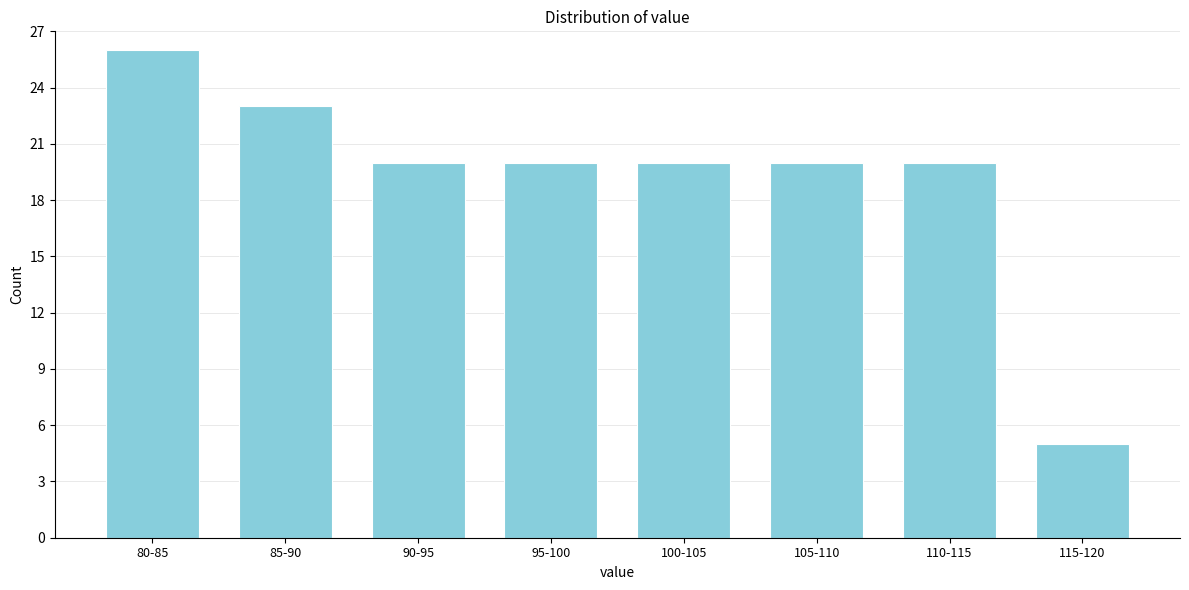

Reading right to left, transcribe all the data shown in this chart.

115-120=5	110-115=20	105-110=20	100-105=20	95-100=20	90-95=20	85-90=23	80-85=26